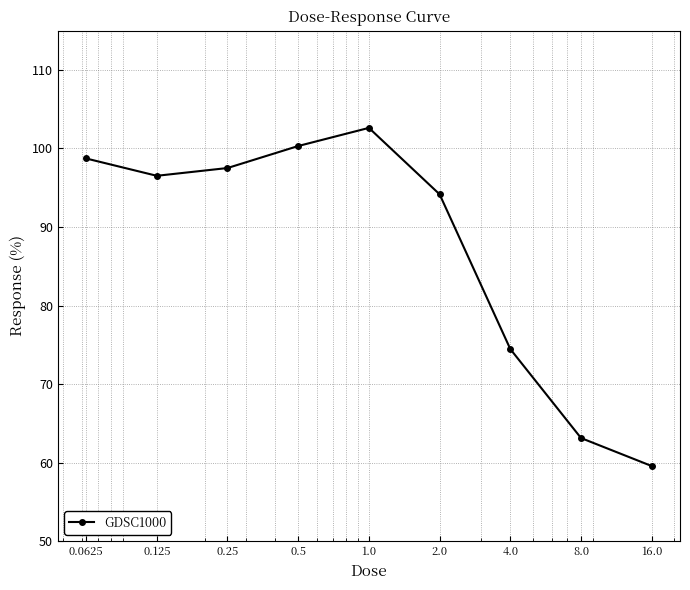

What is the value of the 8th point from the left?

63.1